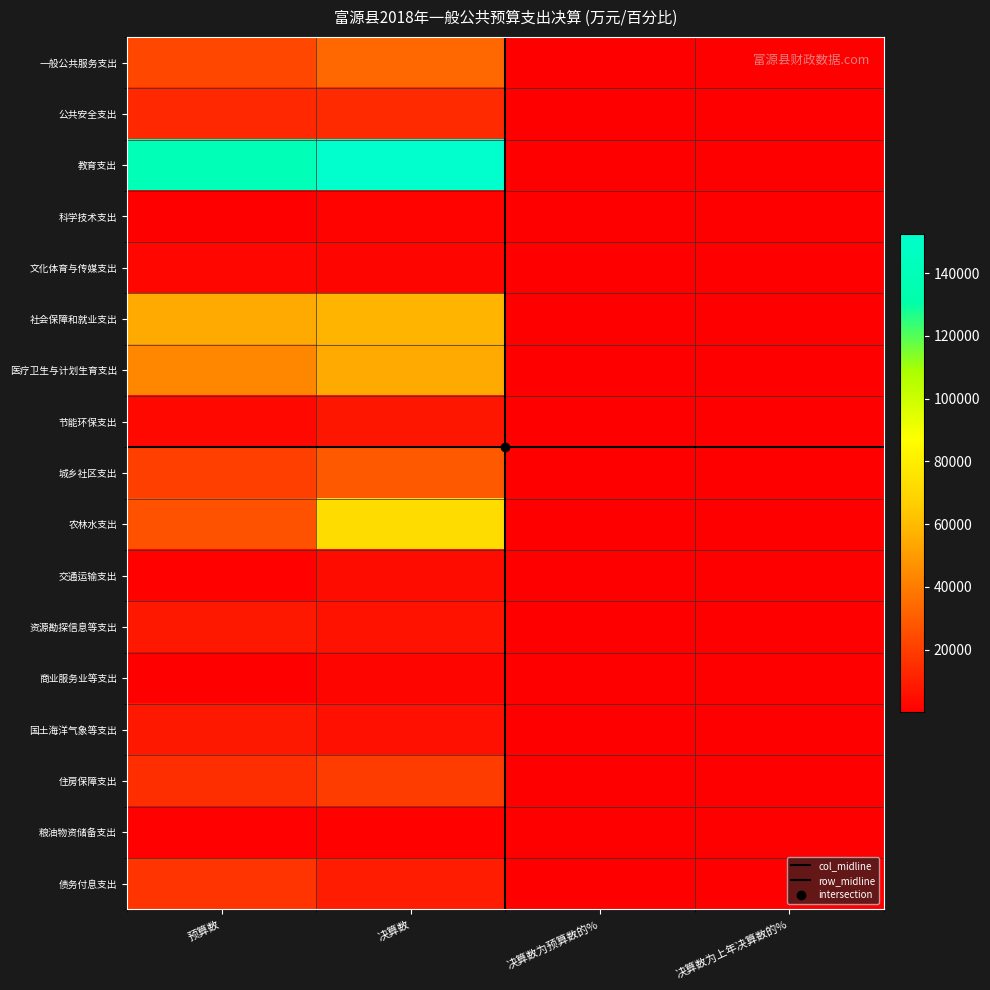

What is the difference between the maximum and minimum values in the 交通运输支出 series?

3620.3